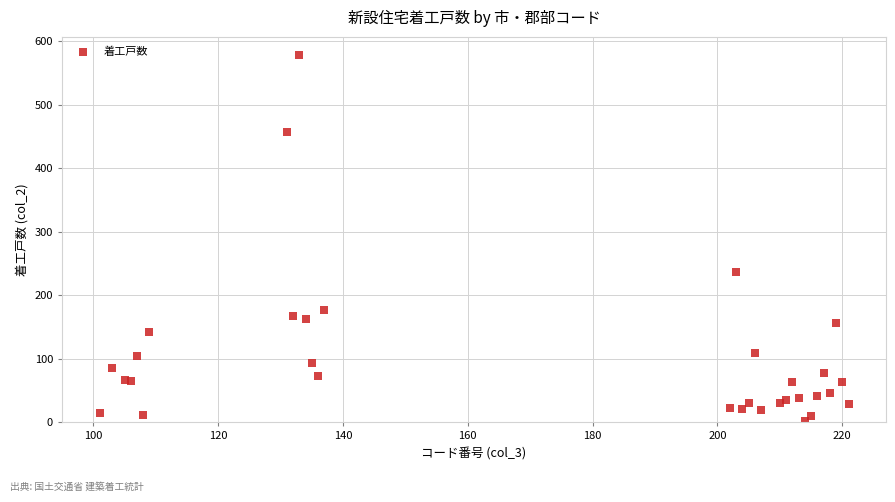

What Y value in the scatter plot is closest to 290?

237